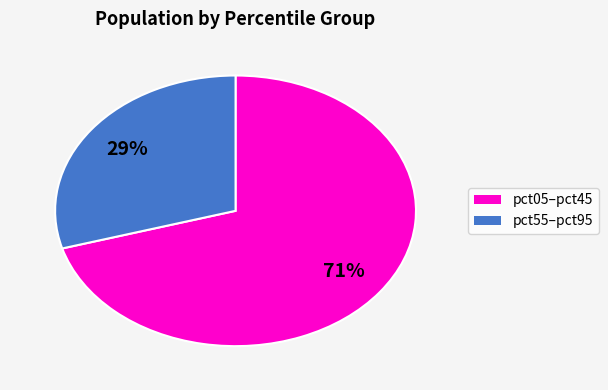

To the nearest percent, what is the average slice percentage?

50%